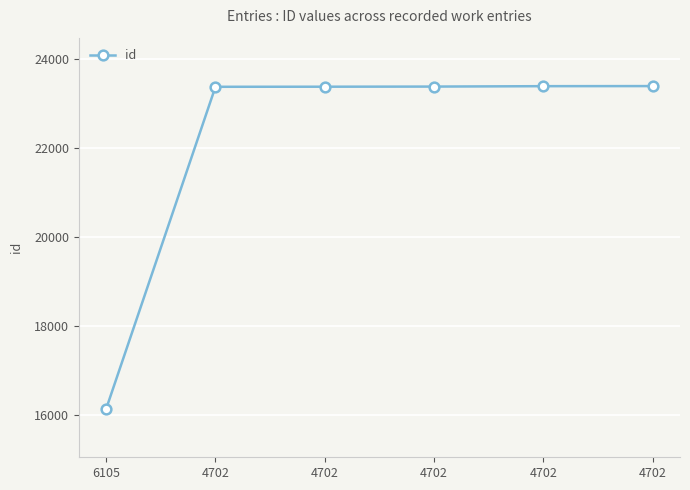

The chart shows a value of 16136 at 6105. True or false?

True